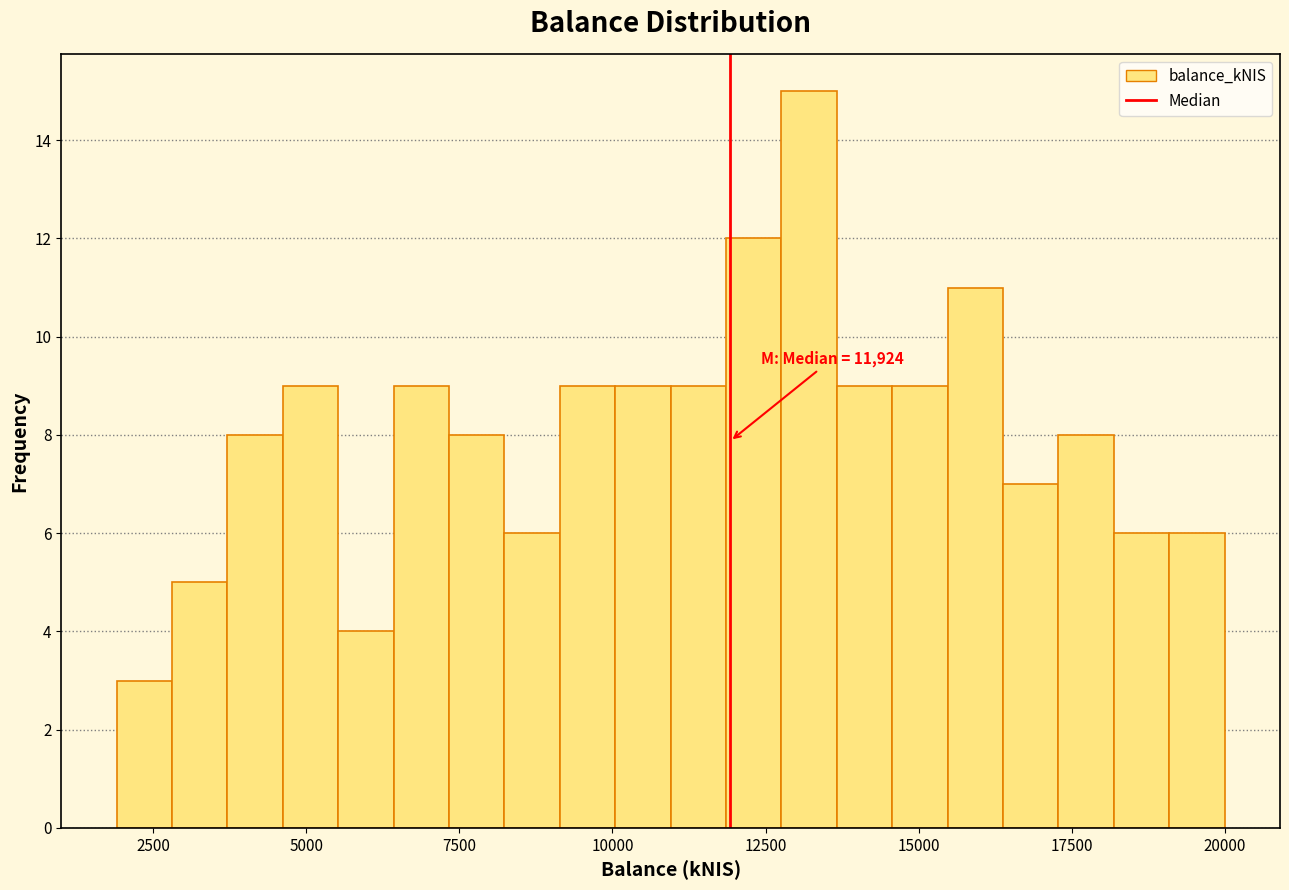

Around what value on the x-axis is the tallest bar? Give the approximate position of its centre, as read against the axis.

13000